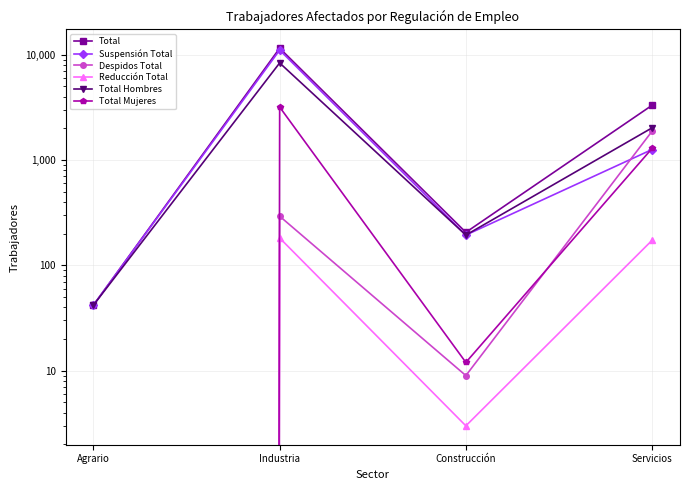

How many positive values does the Total Mujeres series have?

3